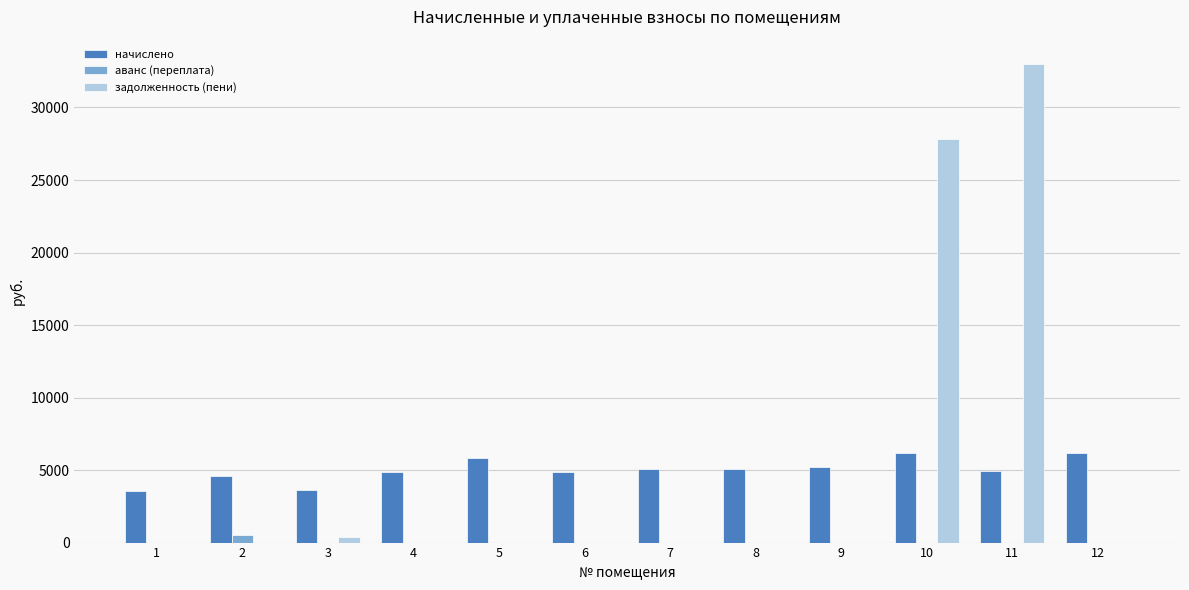

How many categories are shown in the chart?

12